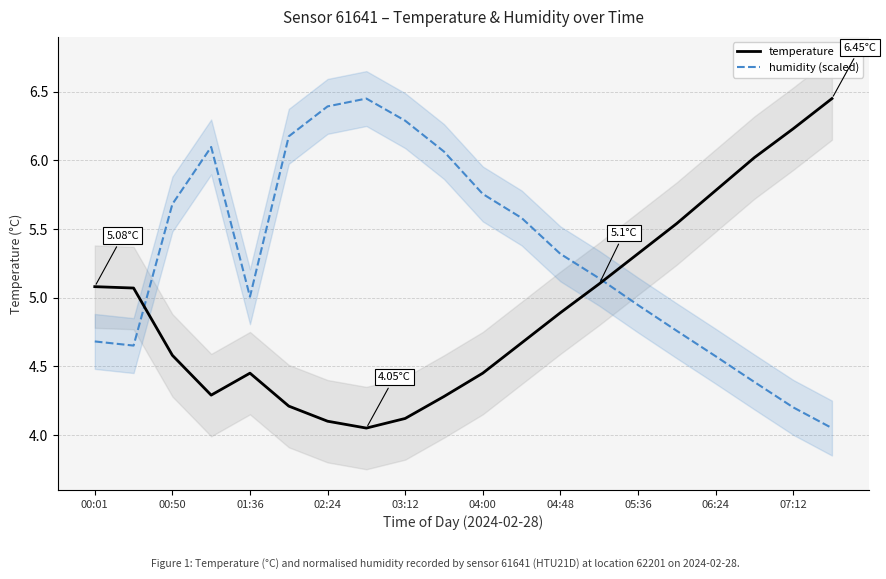

Reading left to right, transcribe all the data shown in this chart.

temperature: 5.1	5.1	4.6	4.3	4.5	4.2	4.1	4.0	4.1	4.3	4.5	4.7	4.9	5.1	5.3	5.5	5.8	6.0	6.2	6.5
humidity (scaled): 4.7	4.7	5.7	6.1	5.0	6.2	6.4	6.5	6.3	6.1	5.8	5.6	5.3	5.1	4.9	4.8	4.6	4.4	4.2	4.0